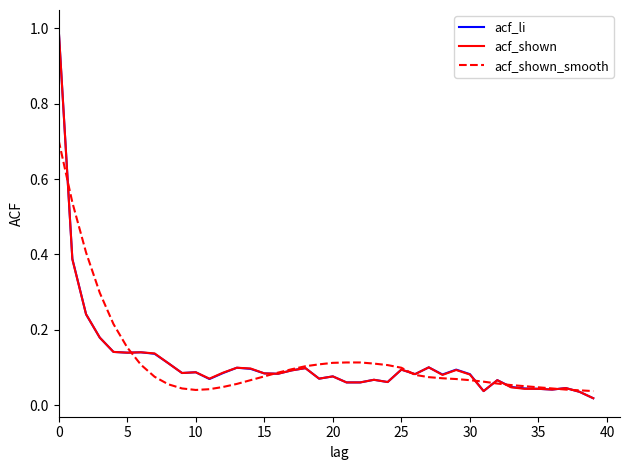

What is the greatest value displayed?

1.0